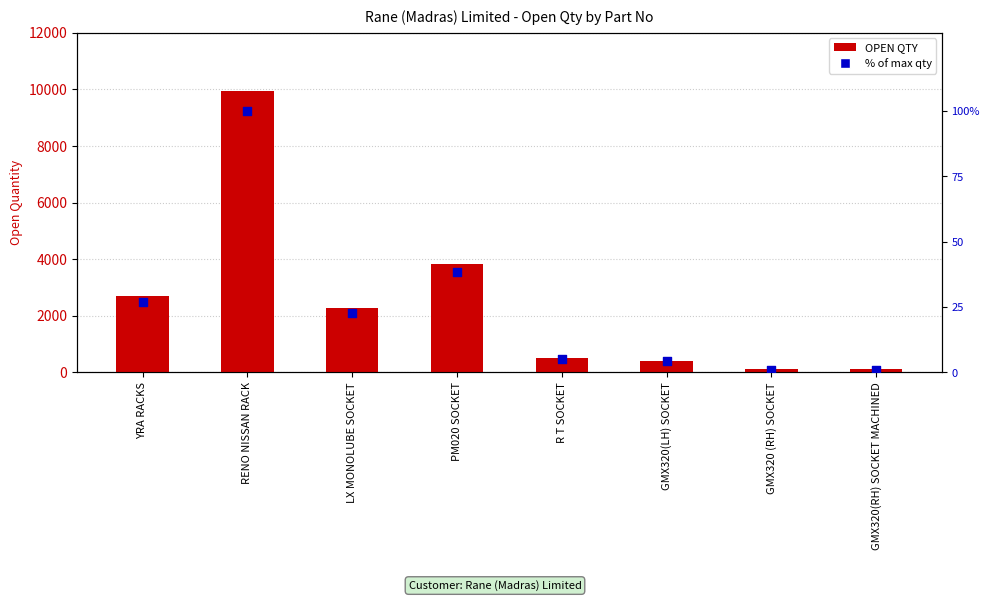

What is the total value across all series at RENO NISSAN RACK?

10054.0